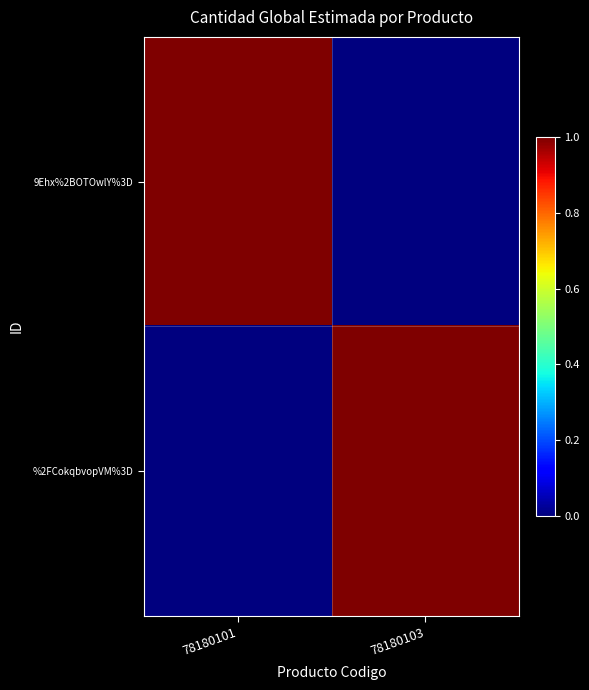

At how many categories does at least one series exceed 0?

2